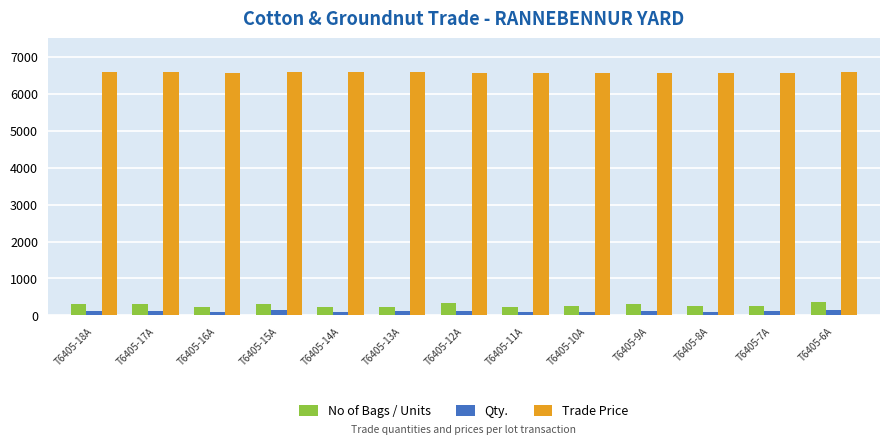

How many bars are there in each group?

3